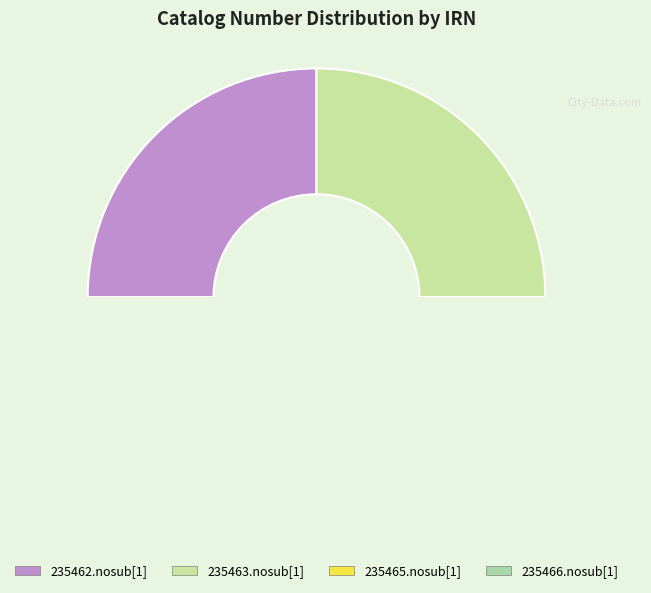

How many slices are in this pie chart?

4